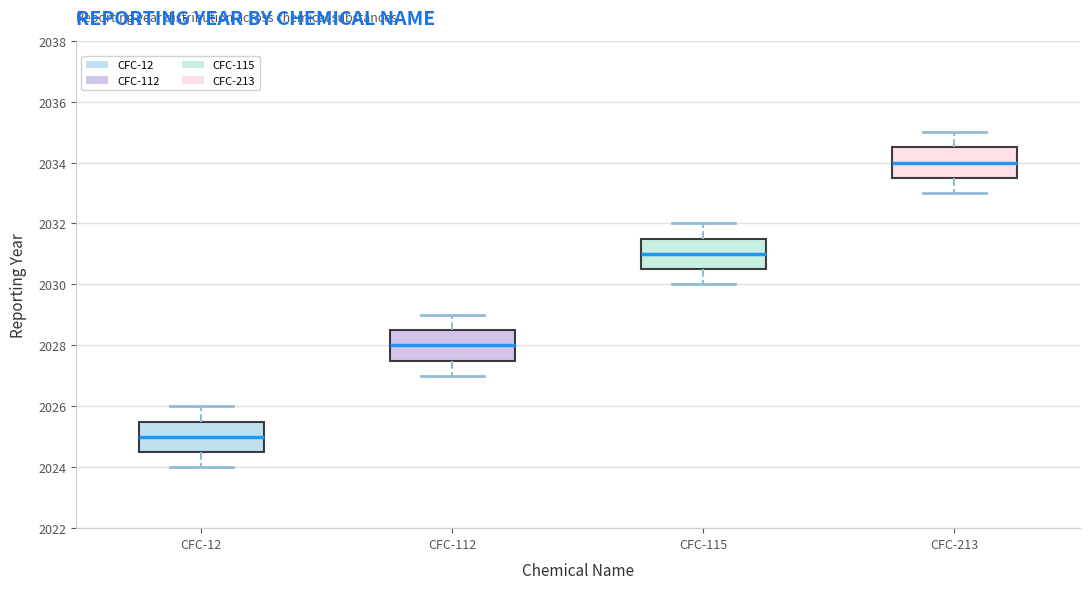

Where is the upper edge of the box for CFC-12 on the y-axis? The values are not printed on the chart, so give them approximately, as read against the axis.

2025.6